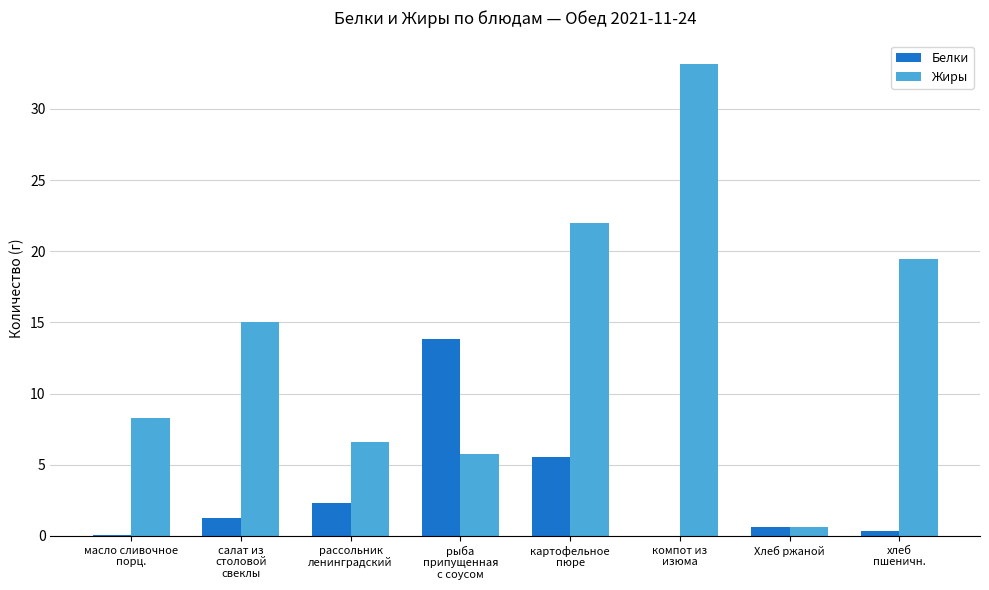

What is the maximum value for Жиры?

33.2